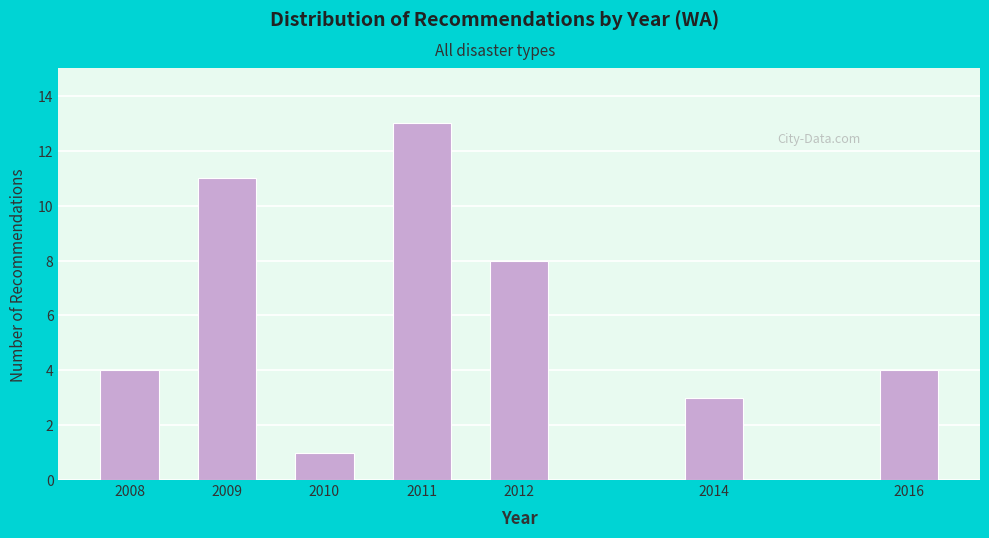

Reading right to left, list all the values displayed in this chart.

2016=4	2014=3	2012=8	2011=13	2010=1	2009=11	2008=4